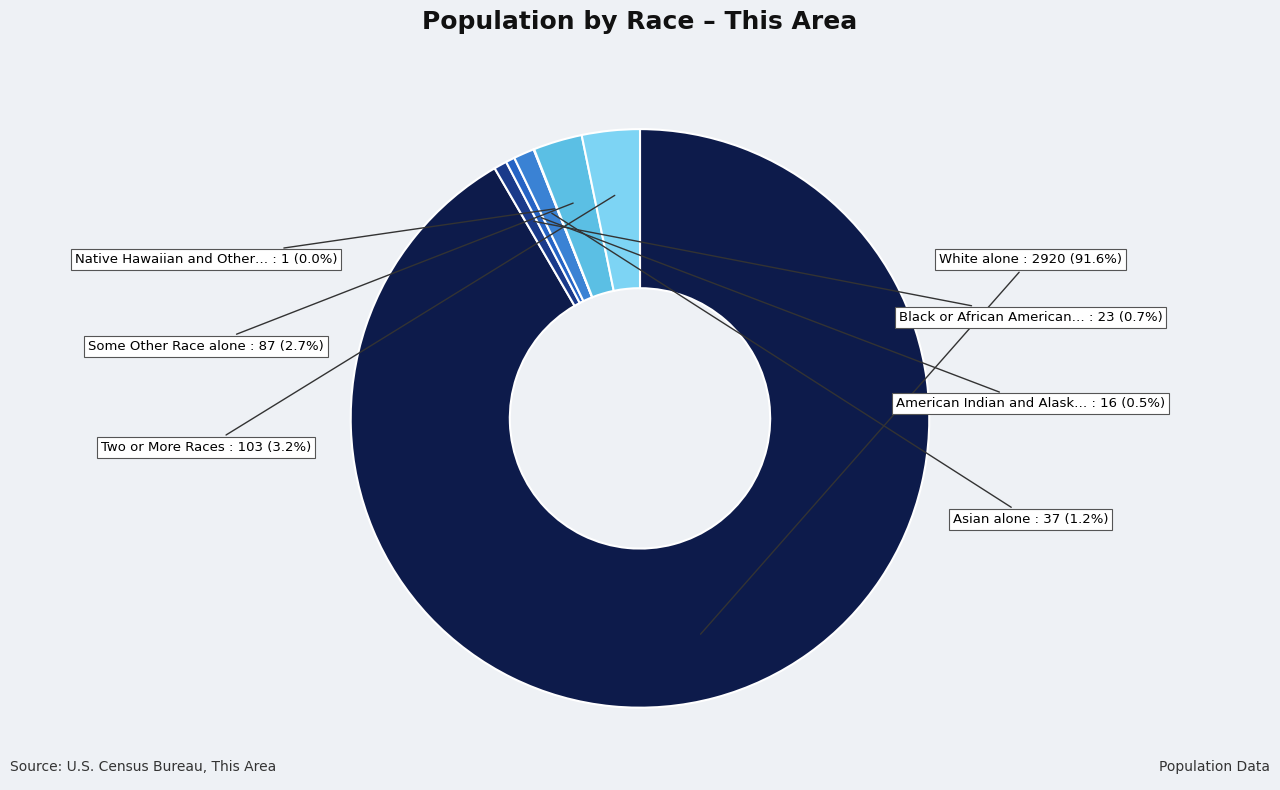

Rank the categories by value from highest to lowest.

White alone, Two or More Races, Some Other Race alone, Asian alone, Black or African American alone, American Indian and Alaska Native, Native Hawaiian and Other Pacific